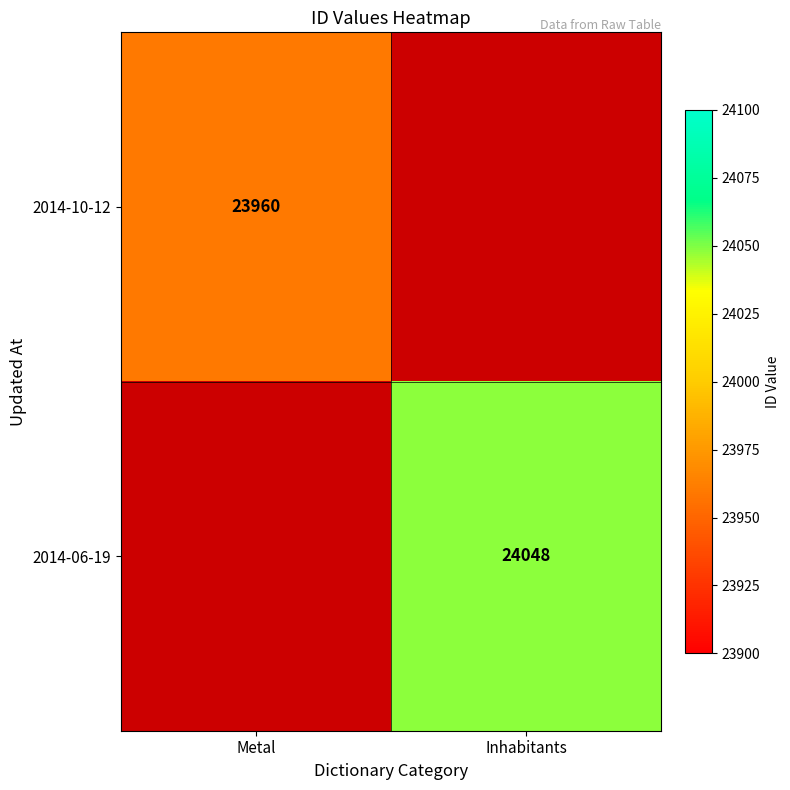

Is the value of 2014-06-19 at Inhabitants greater than the value of 2014-10-12 at Metal?

Yes